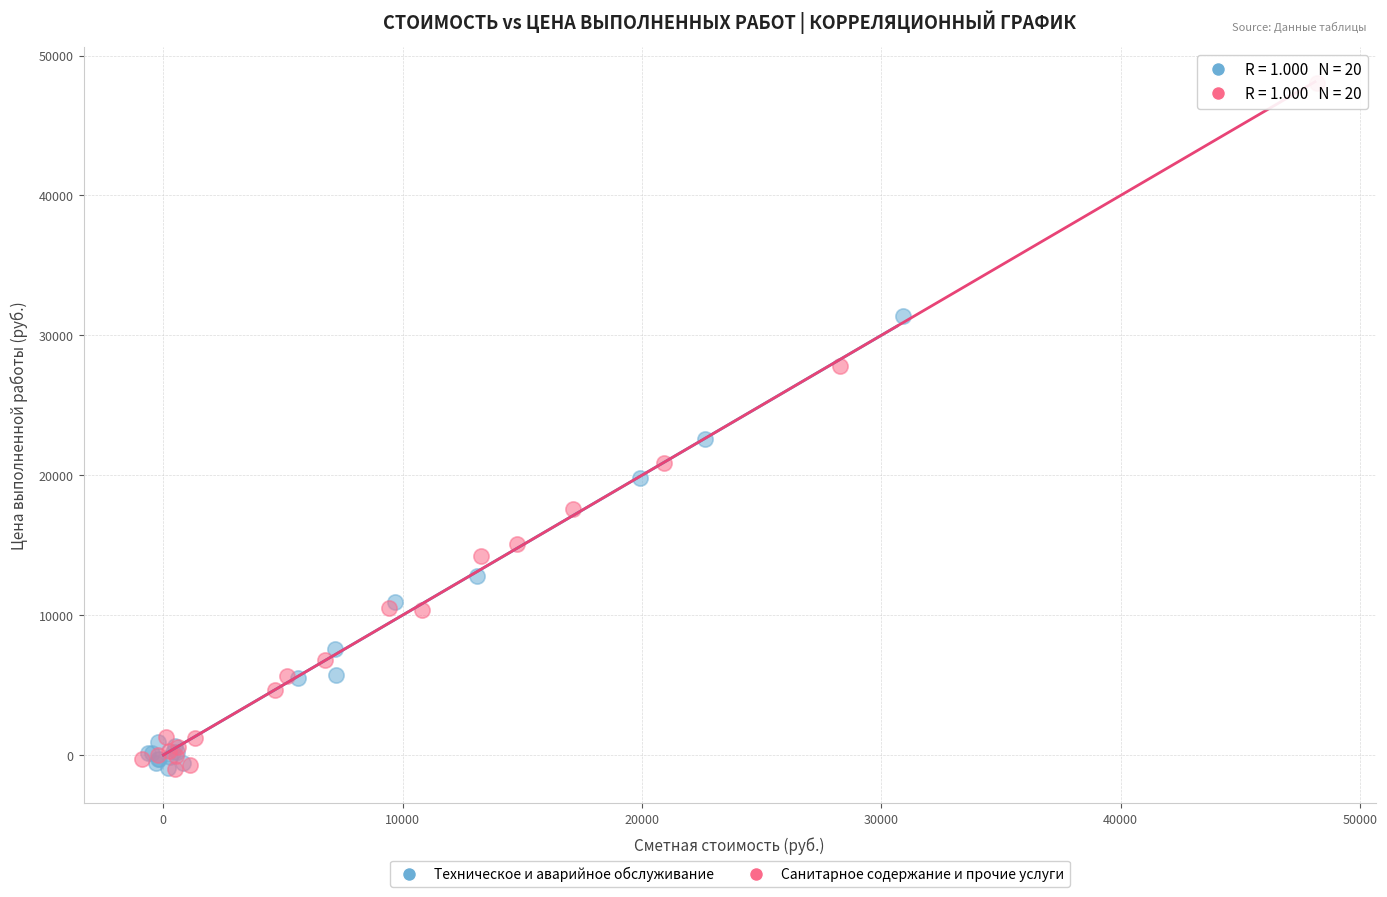

Which series contains the highest Y value?

Санитарное содержание и прочие услуги